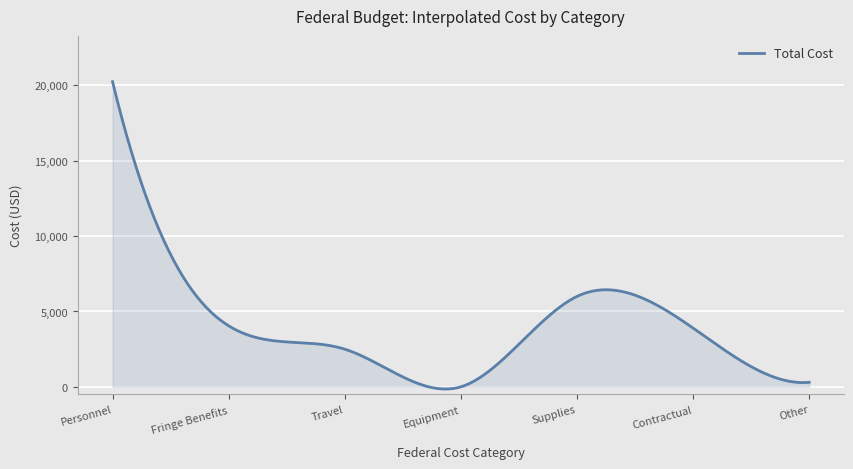

What is the maximum value shown in the chart?

20250.0